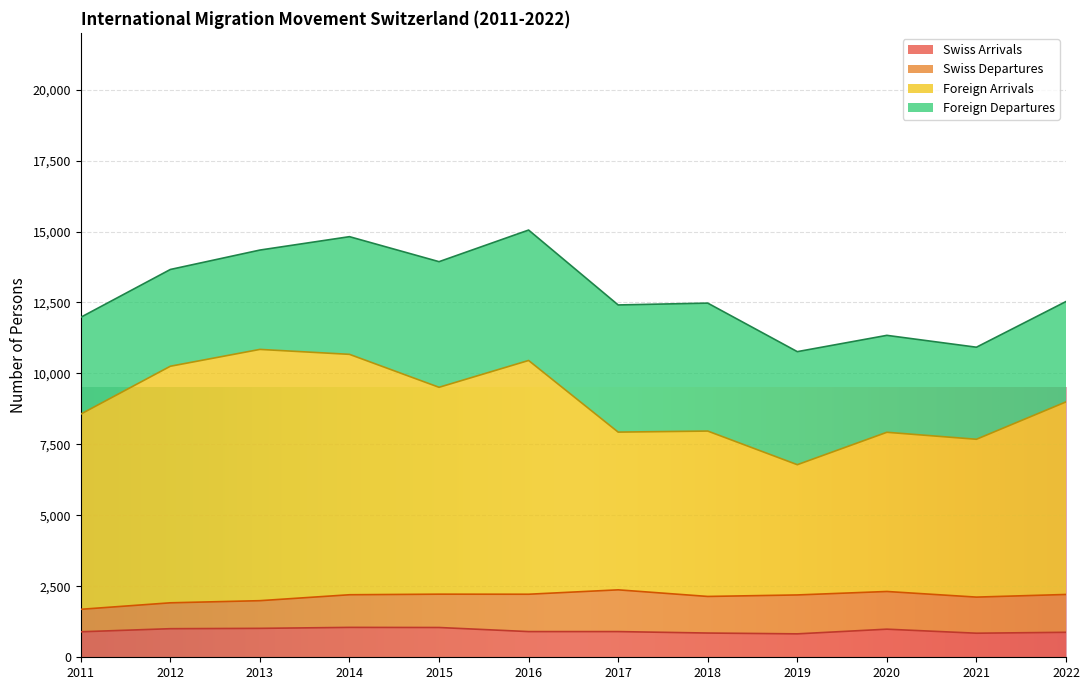

What is the minimum value for Swiss Arrivals?

825